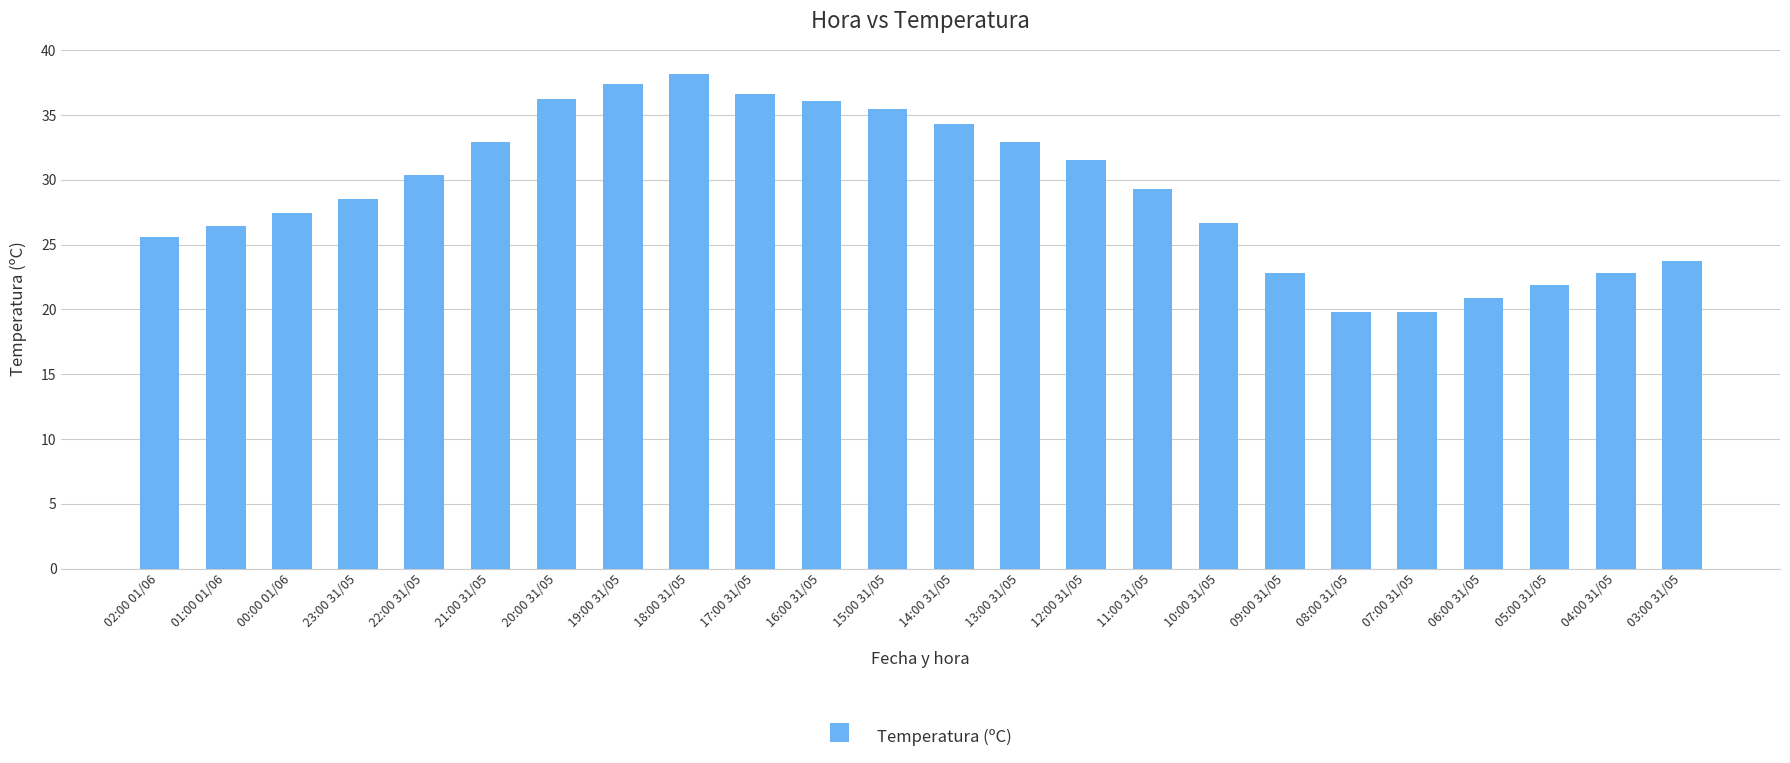

Approximately how many times larger is the value at 20:00 31/05 compared to 22:00 31/05?

1.2